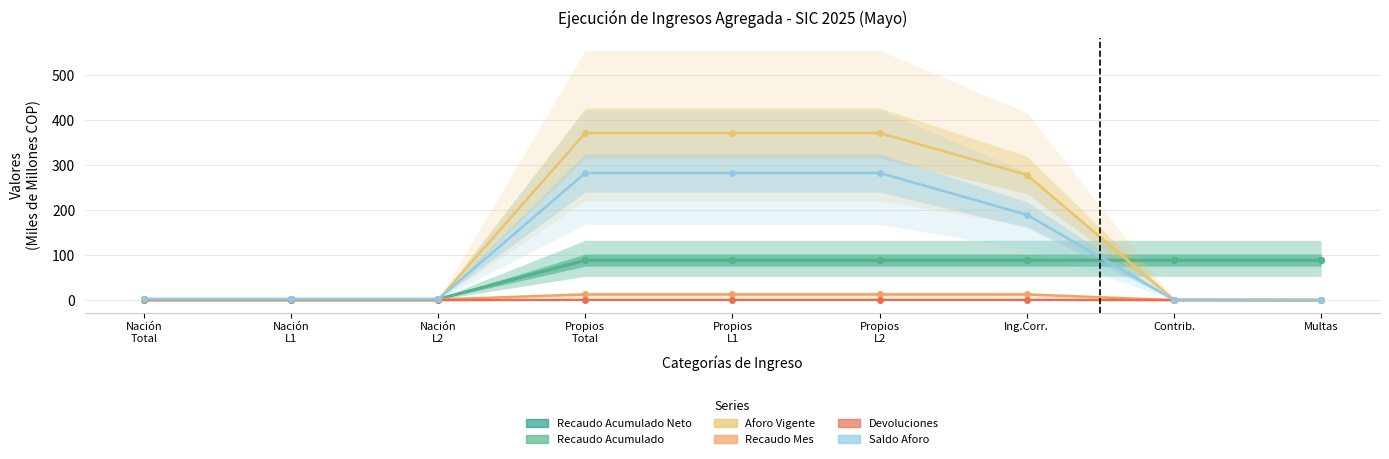

What is the maximum value for Recaudo Acumulado?

89.3